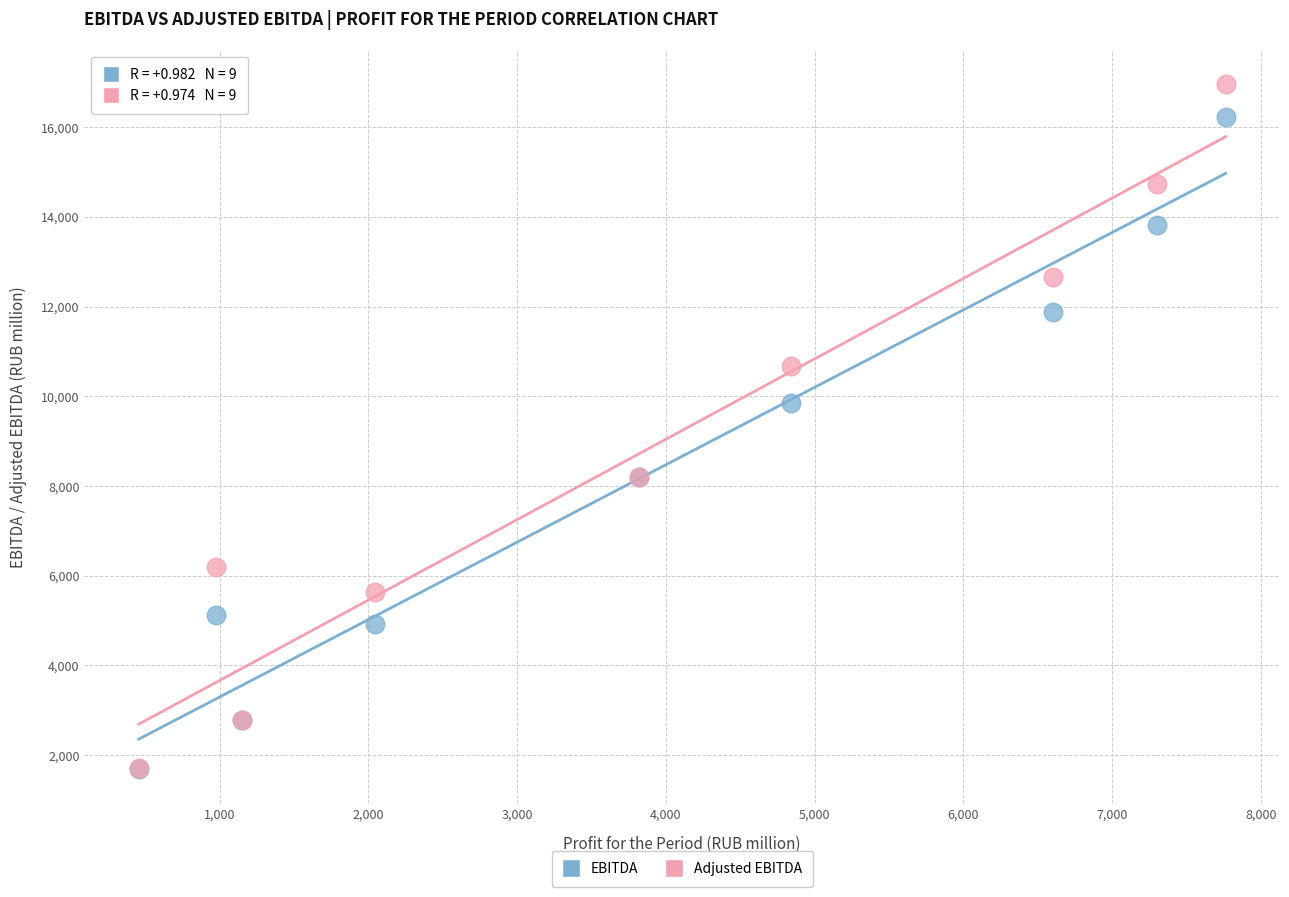

Which series contains the highest Y value?

Adjusted EBITDA